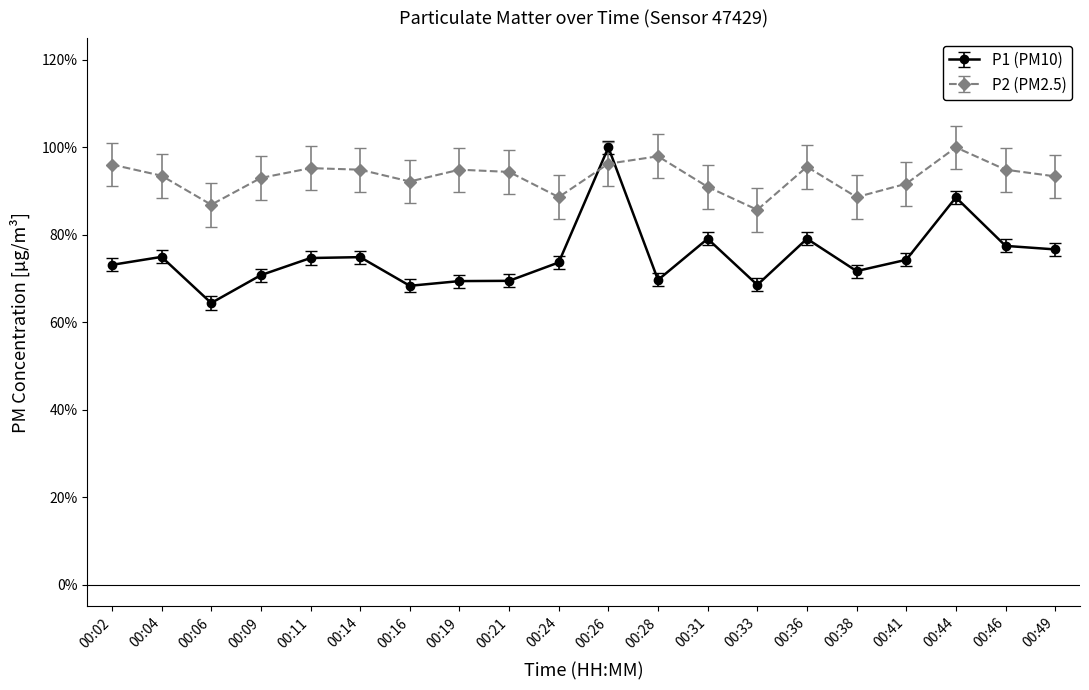

Rank the series at 00:02 from lowest to highest value.

P1 (PM10), P2 (PM2.5)